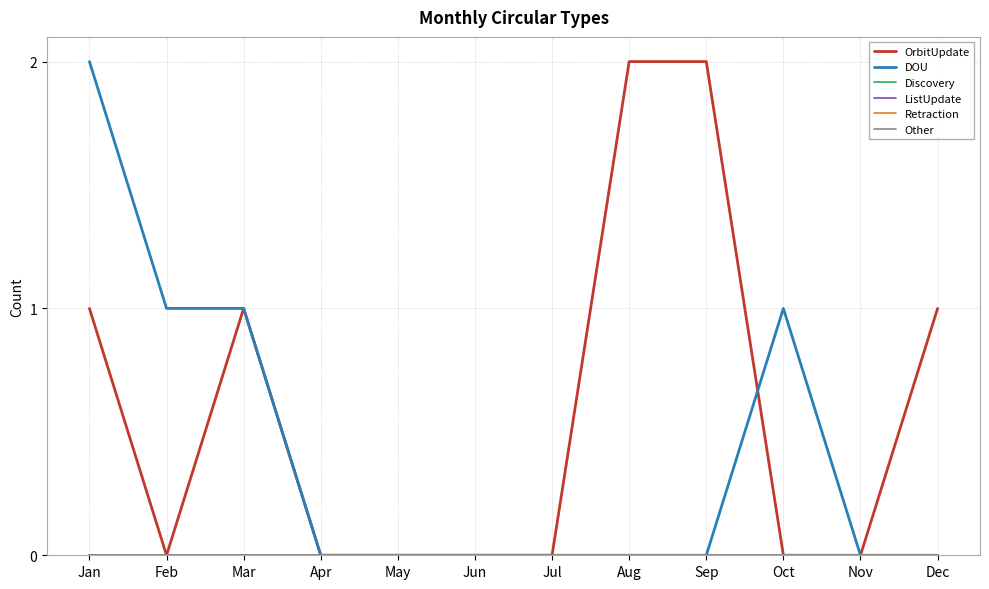

What is the difference between the highest and lowest values at Feb?

1